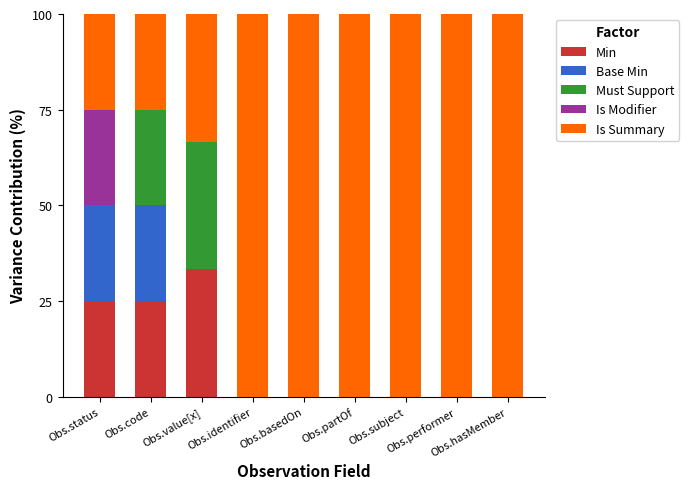

What is the highest value of the Min series?

33.3